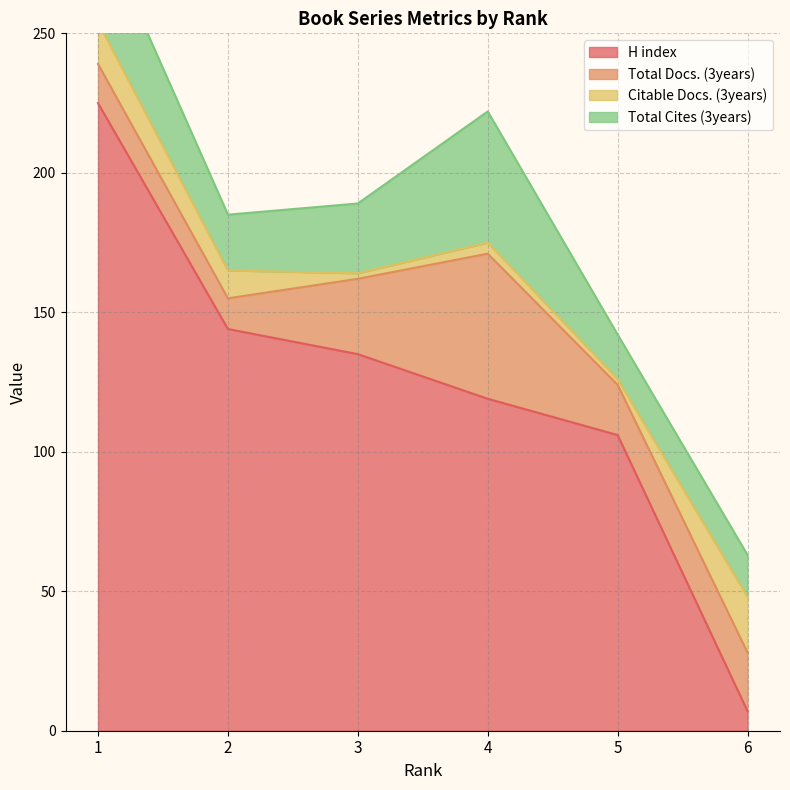

What is the value of the Total Cites (3years) point at the 6th from the left?

15